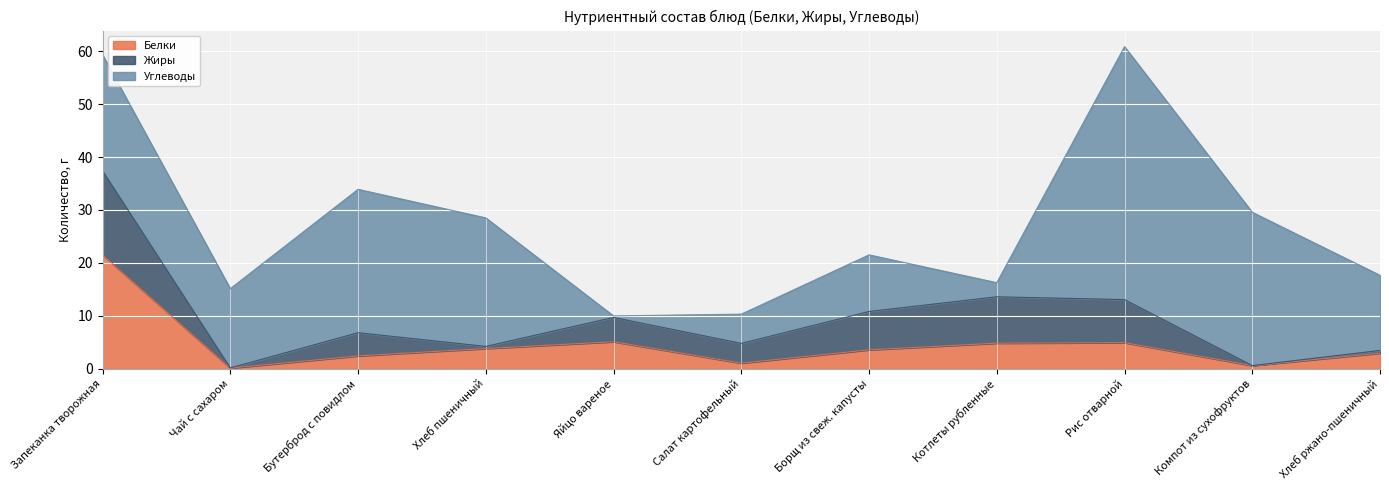

Between Запеканка творожная and Хлеб ржано-пшеничный, which is larger?

Запеканка творожная